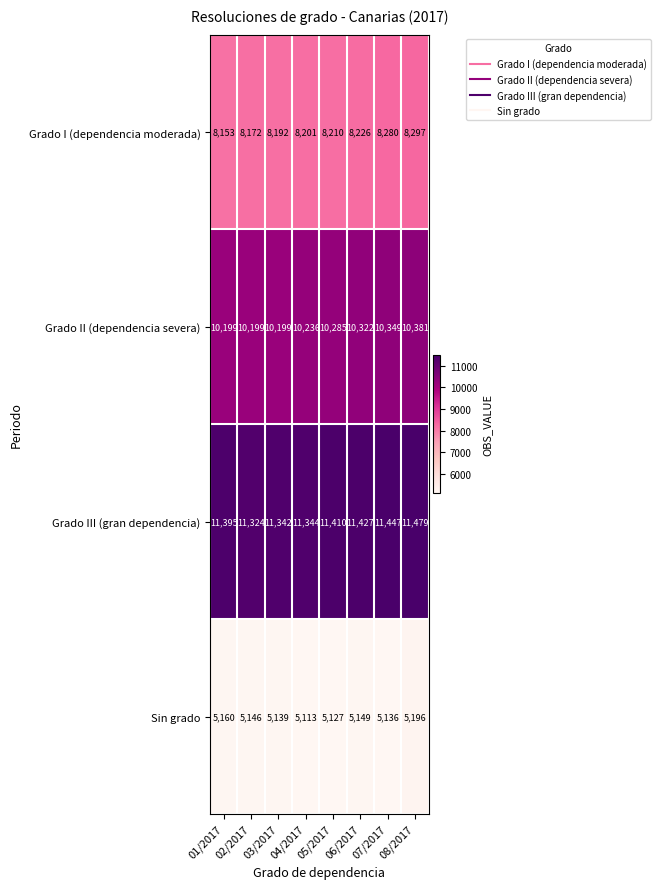

What is the sum of the Grado I (dependencia moderada) values at 01/2017 and 08/2017?

16450